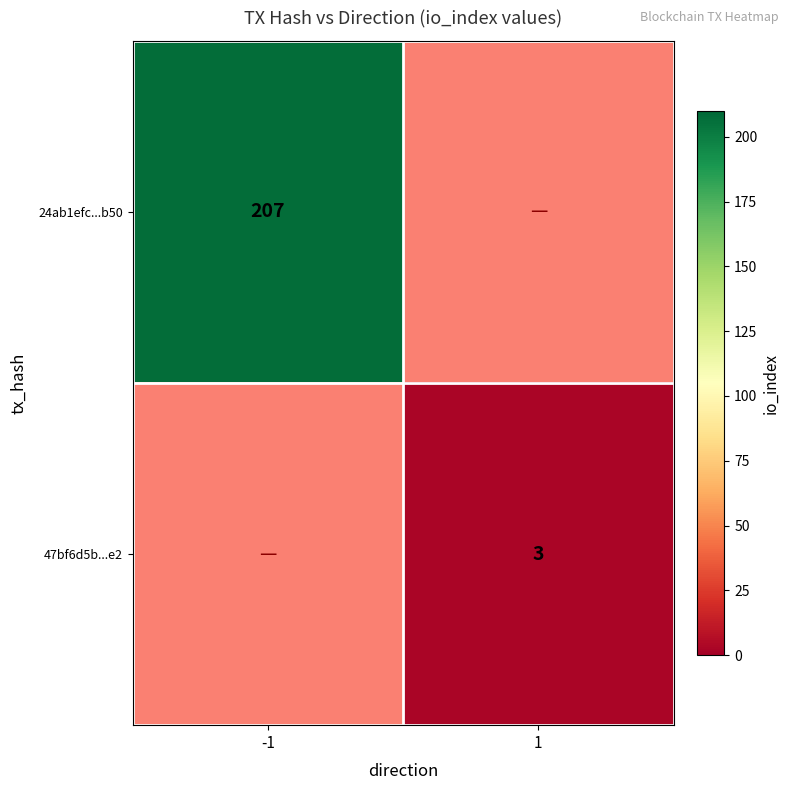

The 47bf6d5b...e2 series shows 4 at 1. True or false?

False